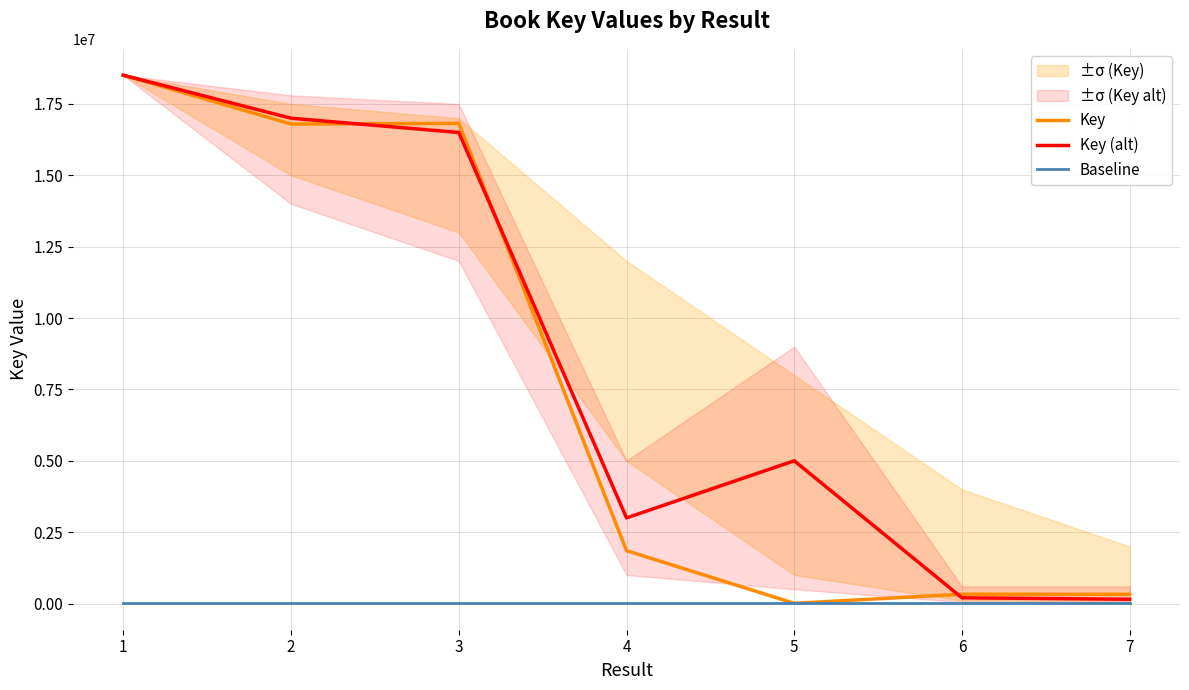

What is the spread (max minus min) of values at 4?

2992580